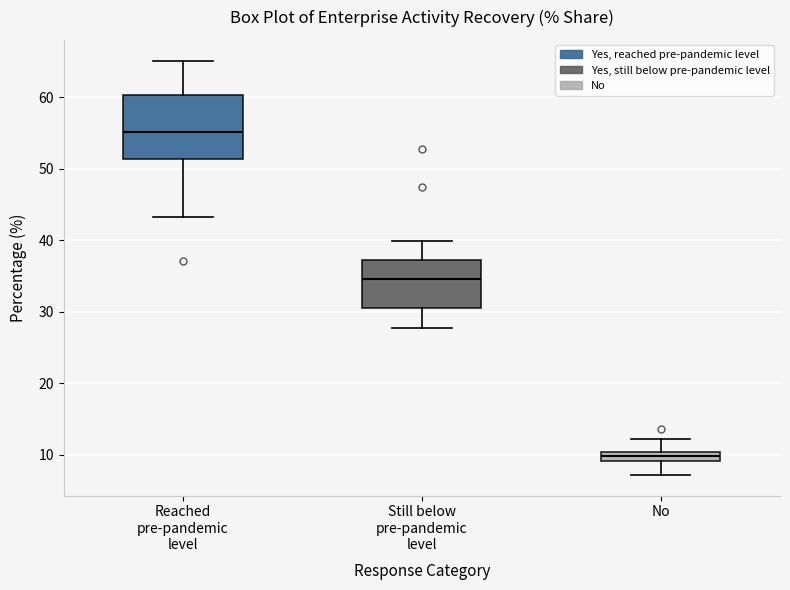

Where is the lower edge of the box for No on the y-axis? The values are not printed on the chart, so give them approximately, as read against the axis.

9